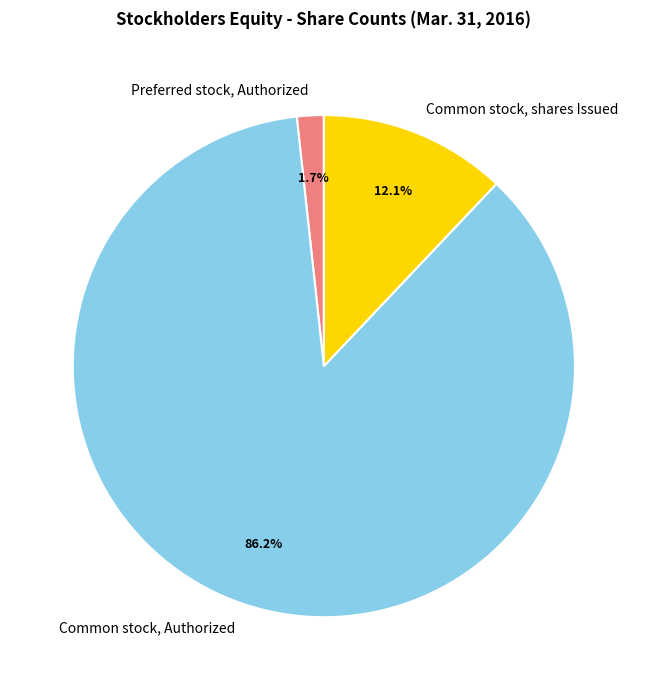

Which slice is the smallest?

Preferred stock, Authorized